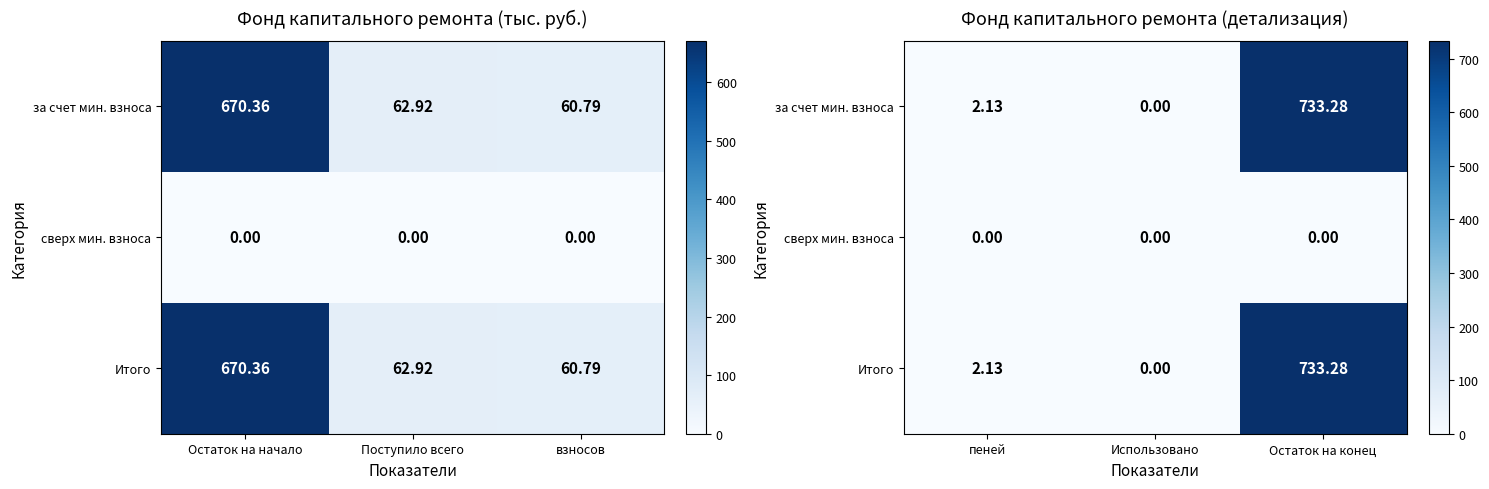

How many categories are shown in the chart?

3